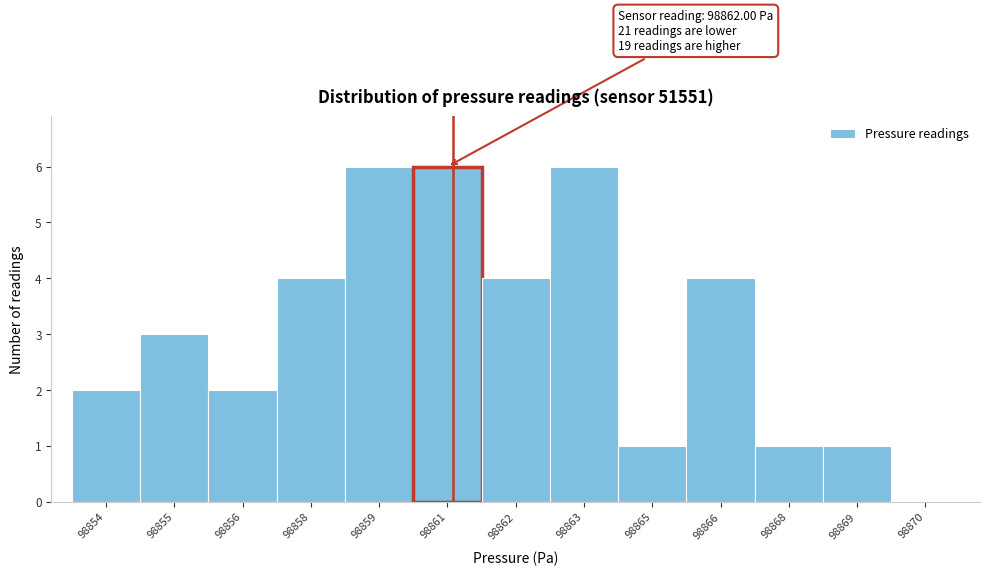

Reading left to right, what are all the values shown in this chart?

98854=2	98855=3	98856=2	98858=4	98859=6	98861=6	98862=4	98863=6	98865=1	98866=4	98868=1	98869=1	98870=0